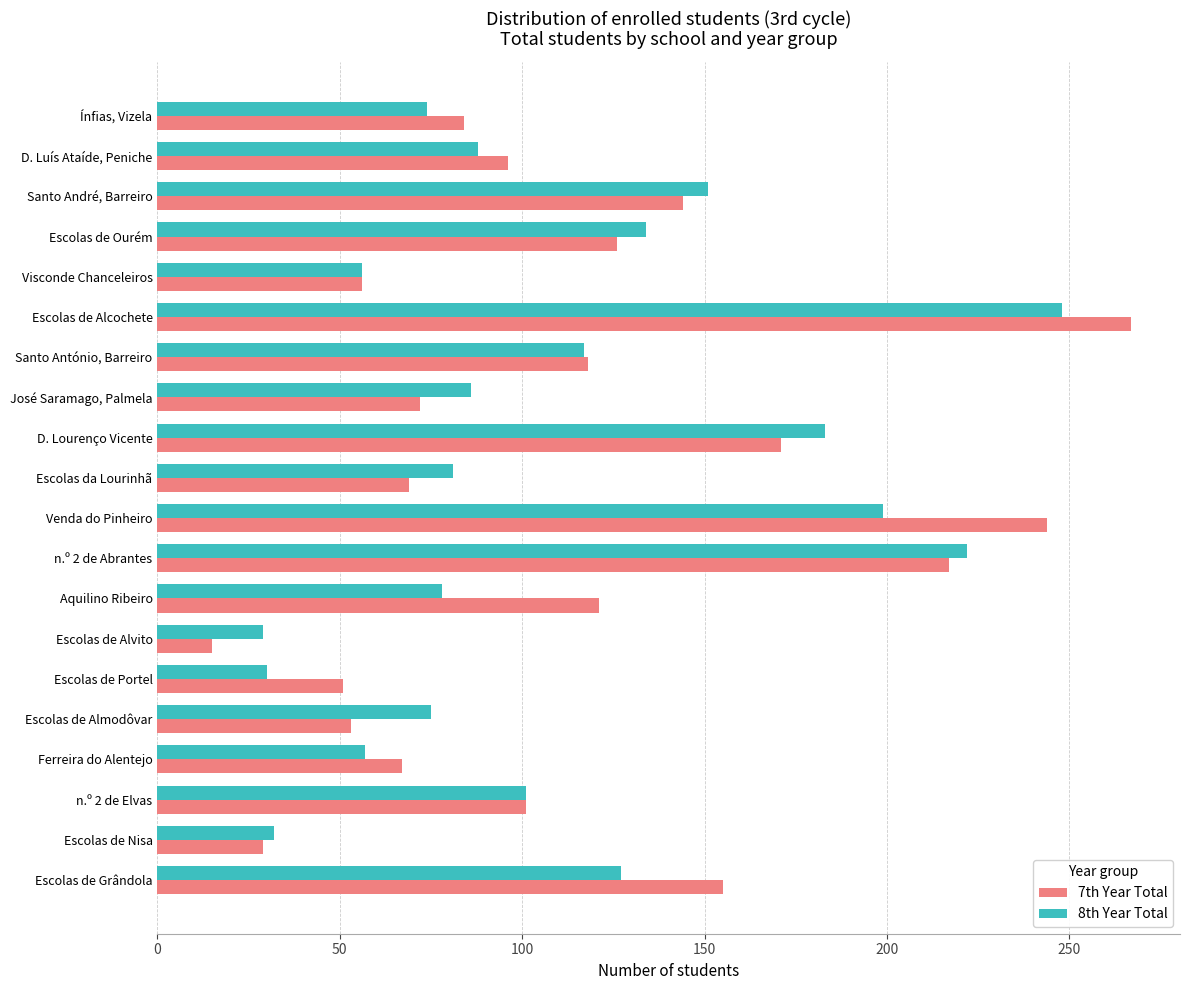

The 8th Year Total series shows 44 at Escolas de Almodôvar. True or false?

False